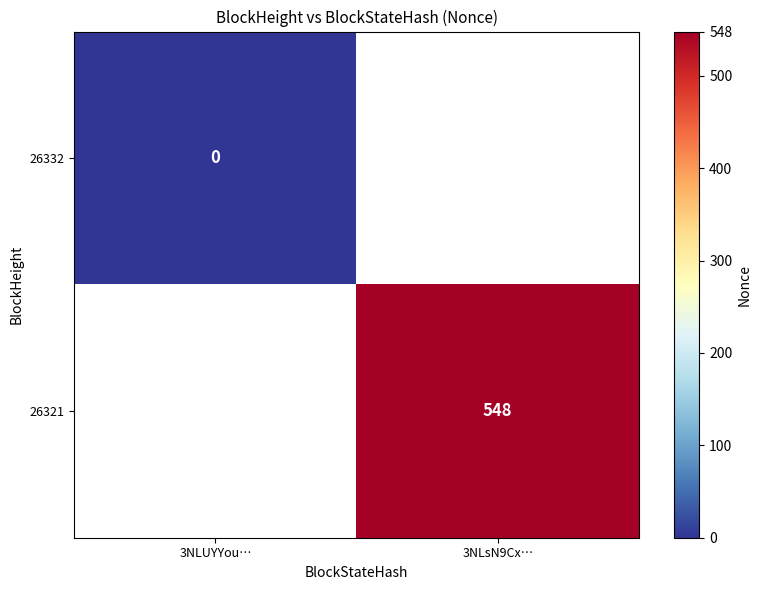

Is the value of 26321 at 3NLsN9Cx… greater than the value of 26332 at 3NLUYYou…?

Yes